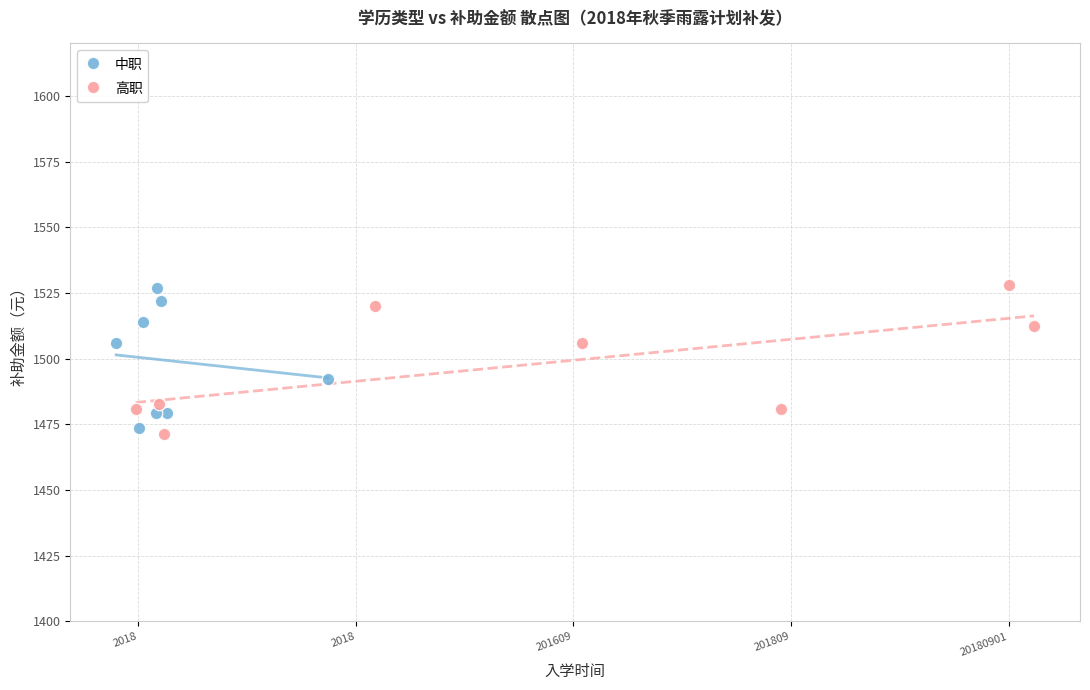

Which series reaches the minimum Y coordinate?

高职